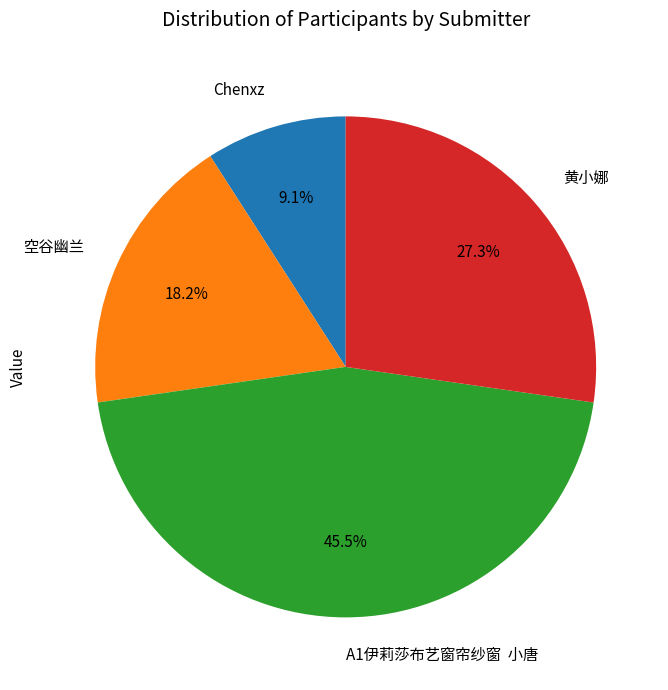

Count the number of slices in the pie.

4